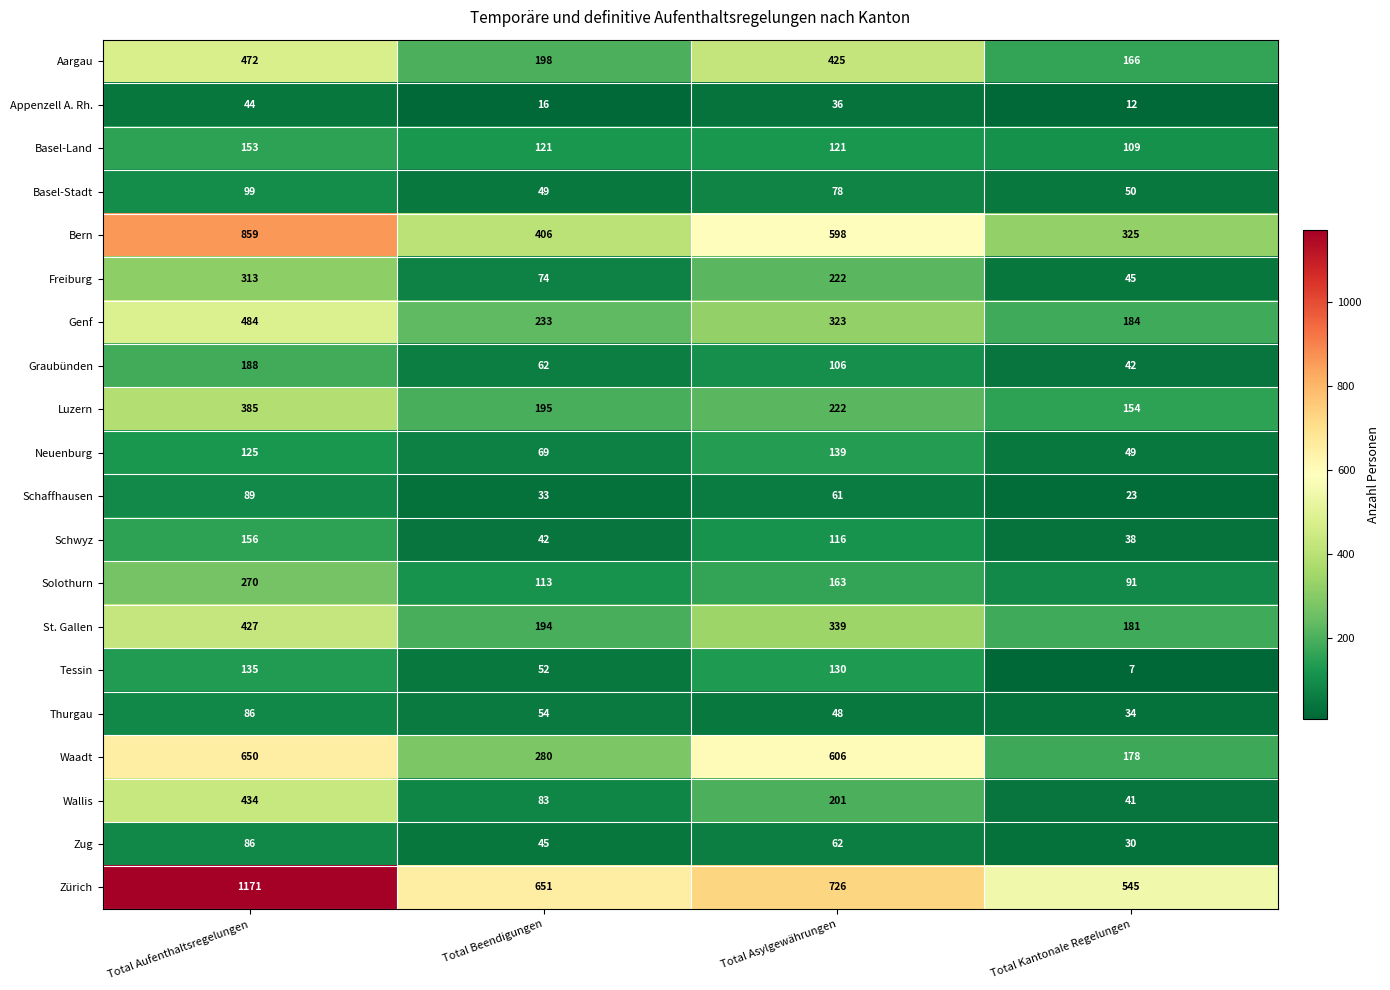

Rank the series at Total Beendigungen from lowest to highest value.

Appenzell A. Rh., Schaffhausen, Schwyz, Zug, Basel-Stadt, Tessin, Thurgau, Graubünden, Neuenburg, Freiburg, Wallis, Solothurn, Basel-Land, St. Gallen, Luzern, Aargau, Genf, Waadt, Bern, Zürich